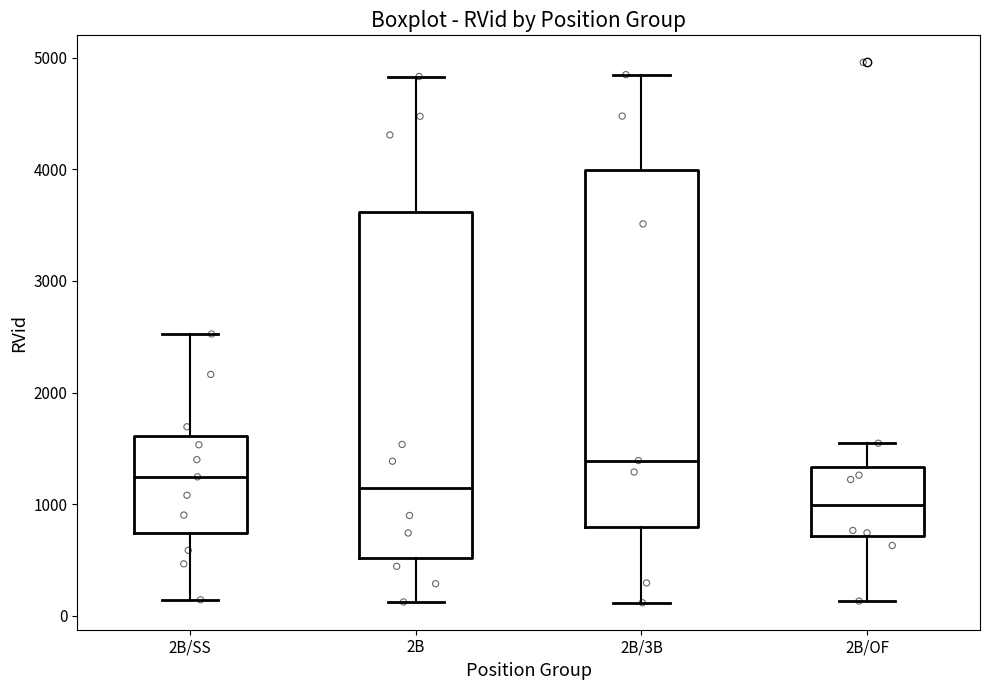

Reading left to right, read every box against the y-axis: the position of its median line, the range the box covers, and the ends of its whiskers. The values are not printed on the chart, so give them approximately, as read against the axis.

2B/SS: median 1200, box 700 to 1600, whiskers 100 to 2500
2B: median 1100, box 500 to 3600, whiskers 100 to 4800
2B/3B: median 1400, box 800 to 4000, whiskers 100 to 4800
2B/OF: median 1000, box 700 to 1300, whiskers 100 to 1500